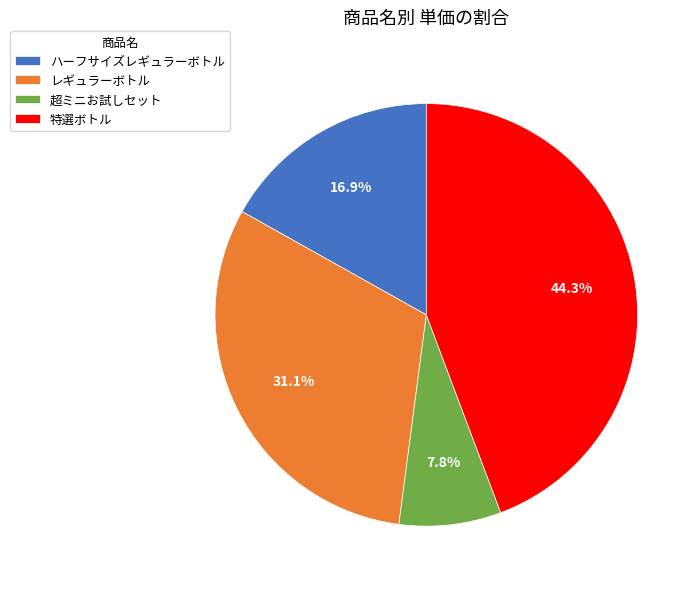

What percentage is NOT represented by 超ミニお試しセット?

92.2%